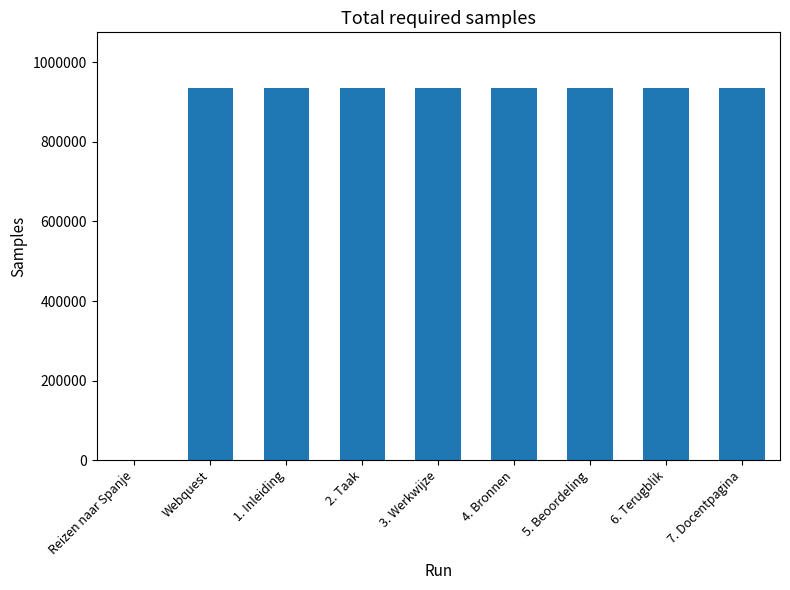

What is the ratio of the value at 4. Bronnen to the value at 6. Terugblik?

1.0